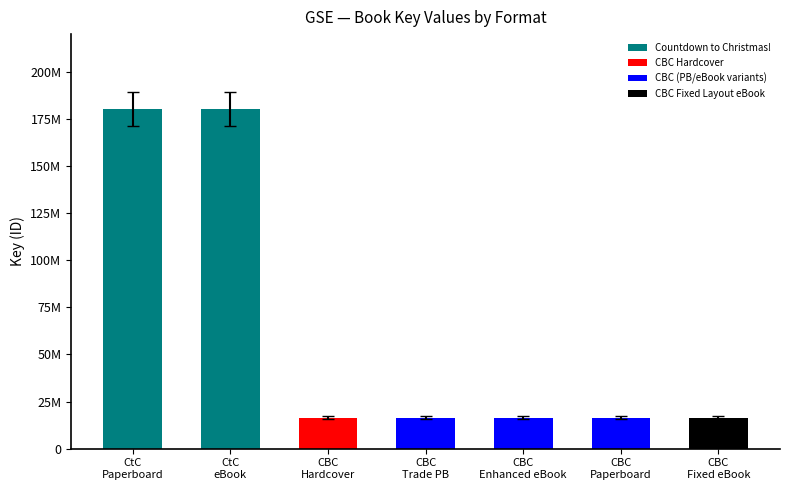

What is the maximum value shown in the chart?

180111387